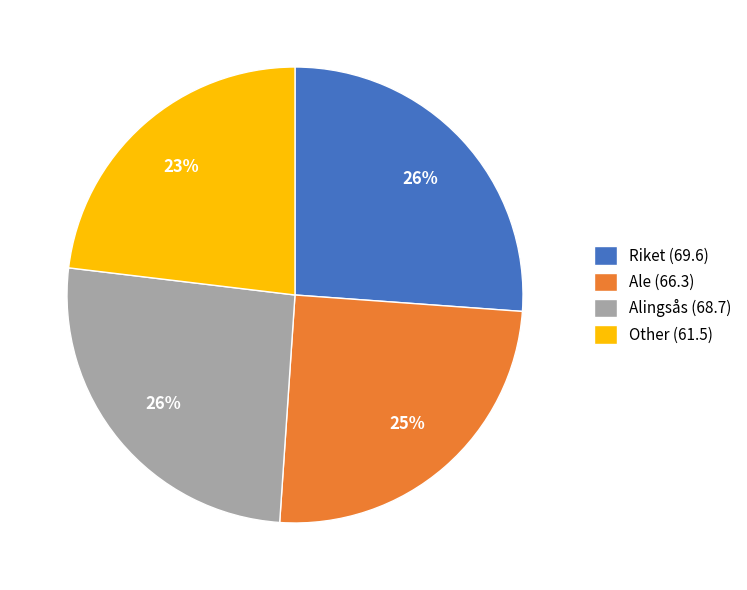

Approximately how many times larger is the value at Riket (69.6) compared to Other (61.5)?

1.1